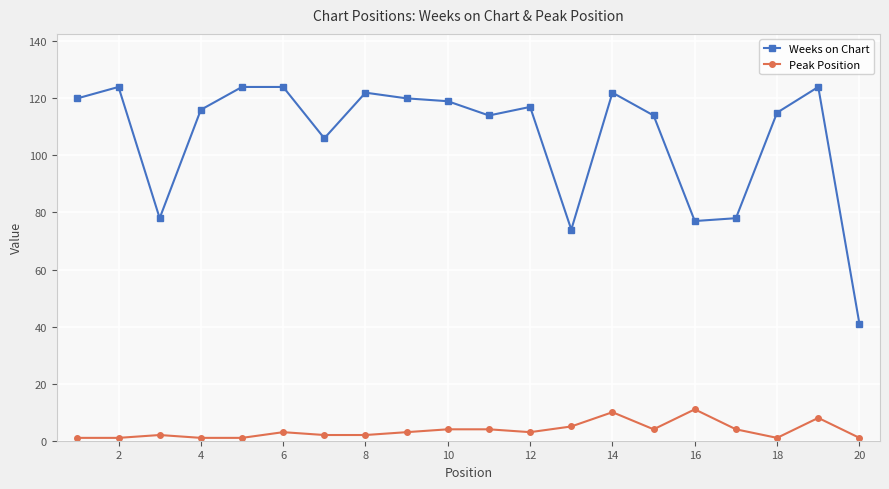

Rank the series by their maximum value, from highest to lowest.

Weeks on Chart, Peak Position